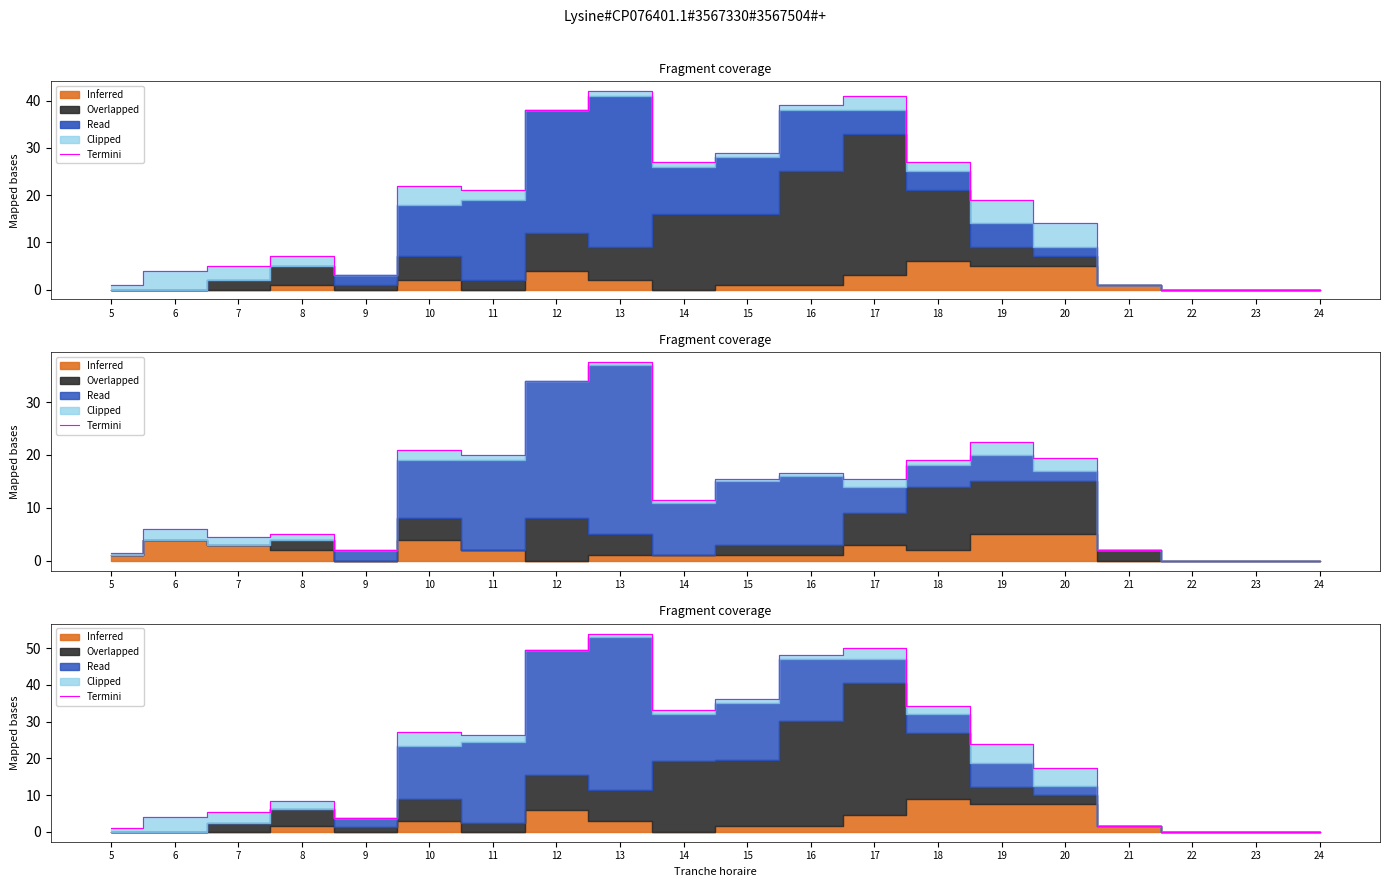

What is the value of the 1st point from the left?

1.0